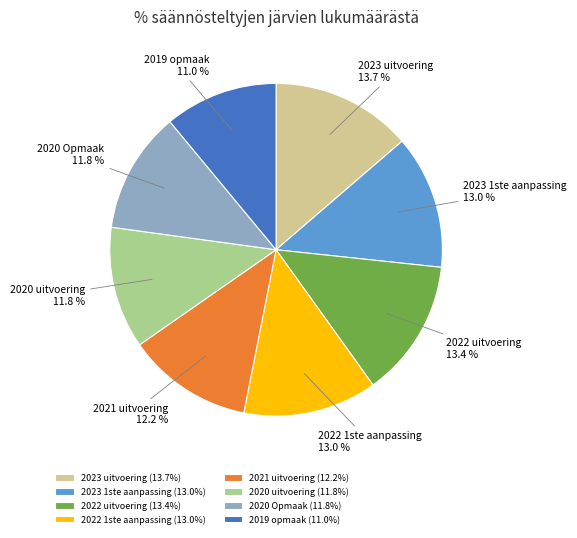

Is there a majority slice in this chart?

No